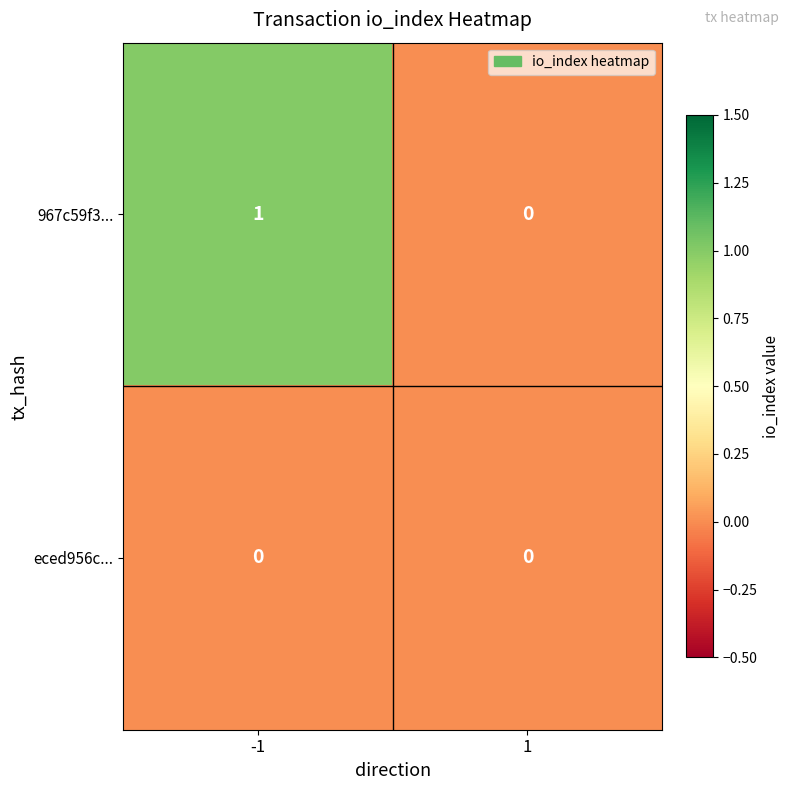

Rank the series by their maximum value, from lowest to highest.

eced956c..., 967c59f3...